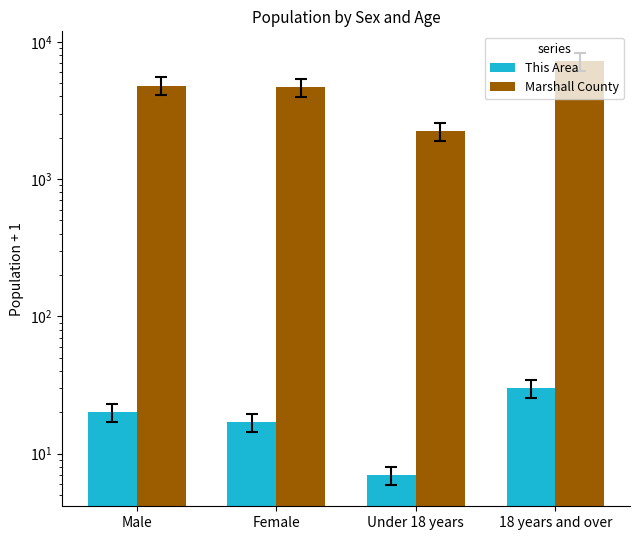

Are the bars horizontal?

No